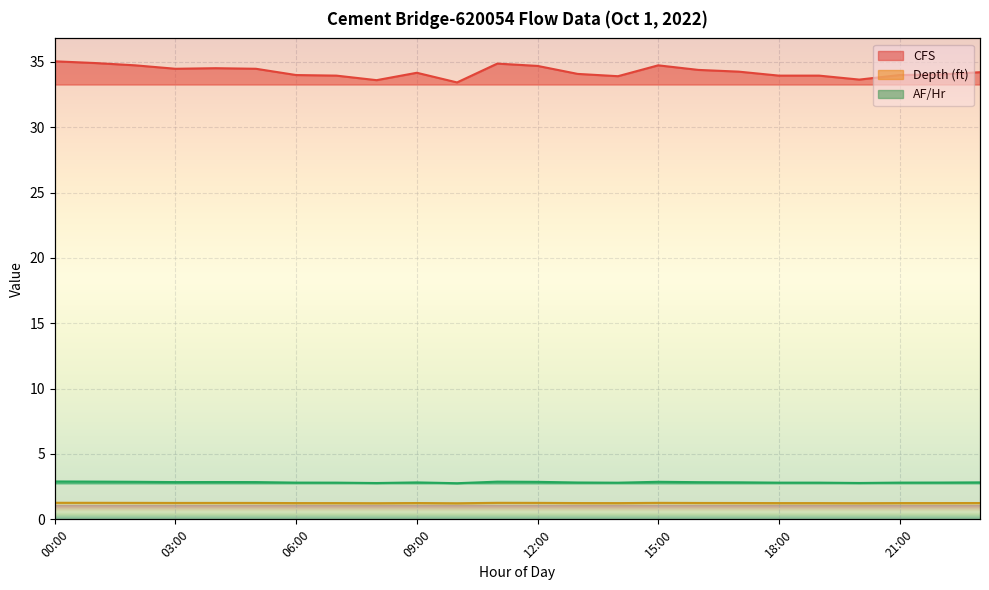

Which has a higher value, 09:00 or 17:00?

17:00